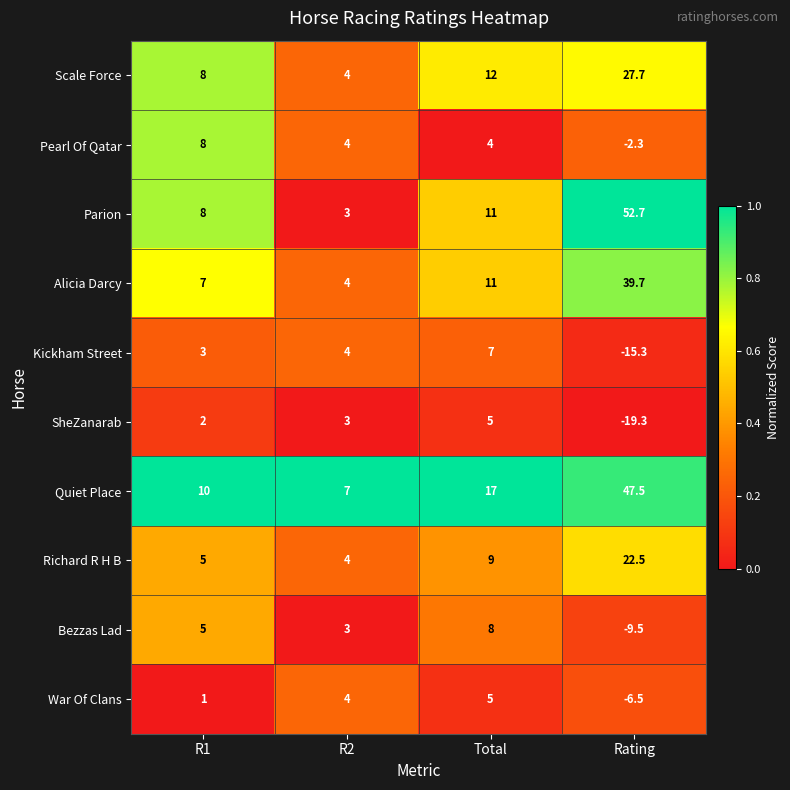

Rank the categories by War Of Clans value from highest to lowest.

Total, R2, R1, Rating